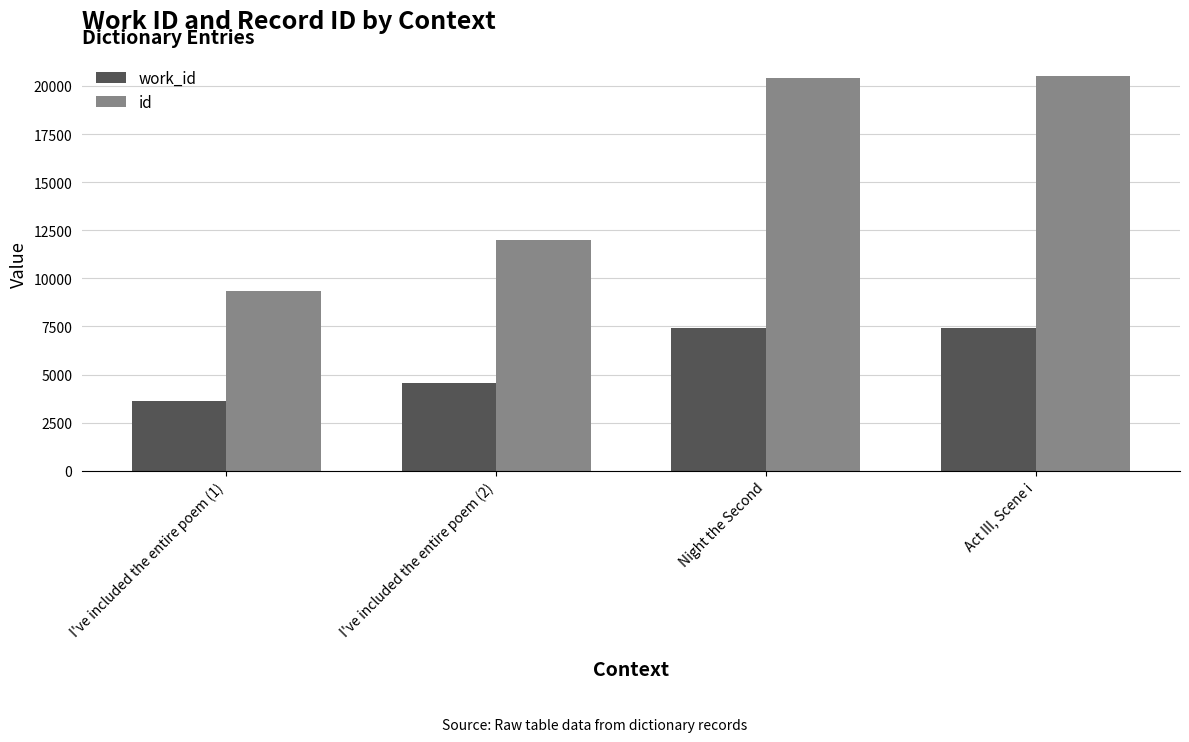

How many categories are shown in the chart?

4